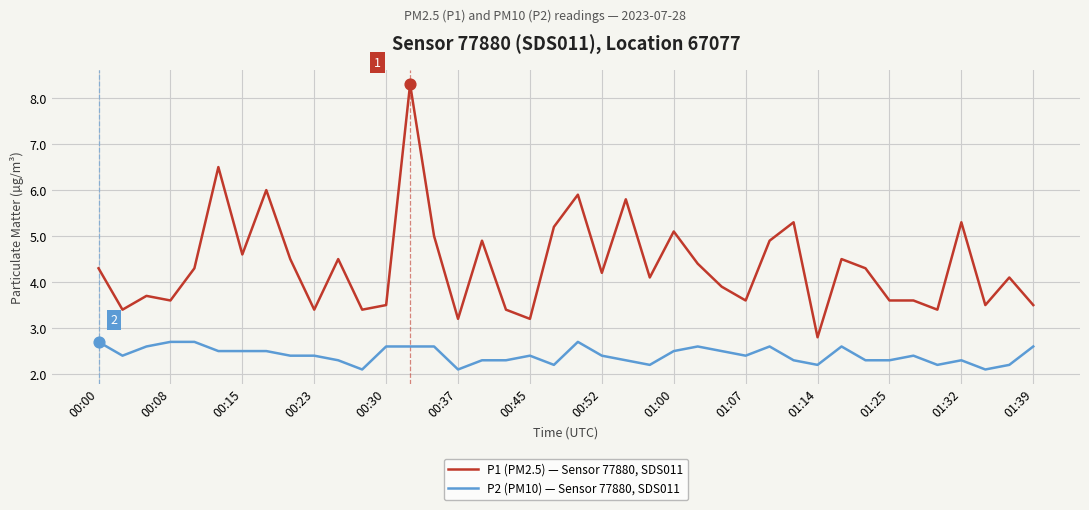

Which series has the largest total across all categories?

P1 (PM2.5) — Sensor 77880, SDS011